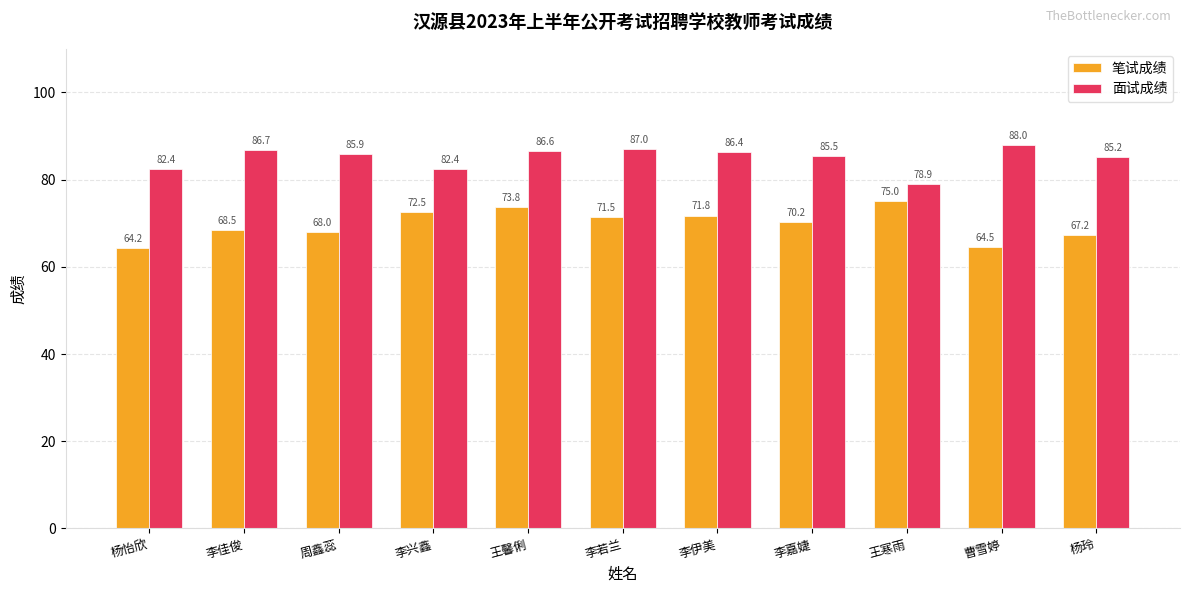

What is the difference between the maximum and second lowest values in the 笔试成绩 series?

10.5